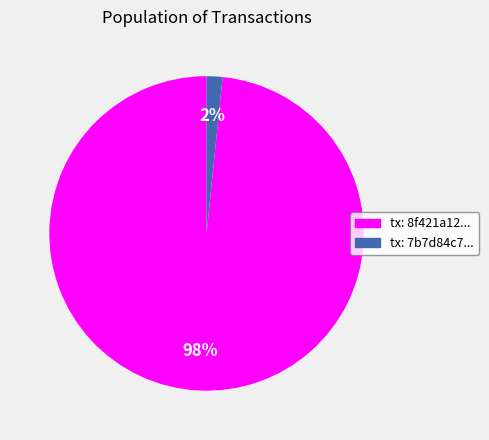

Does any single category account for the majority?

Yes